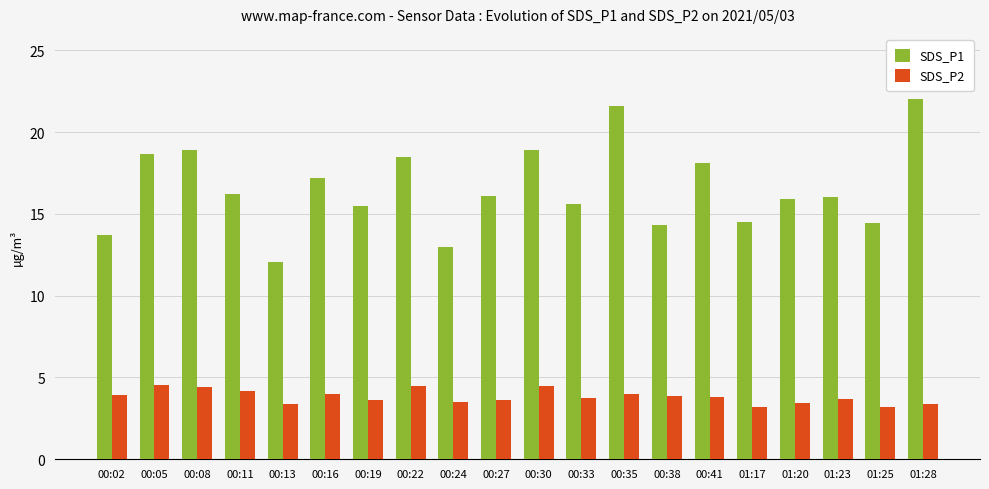

What is the maximum value shown in the chart?

22.0